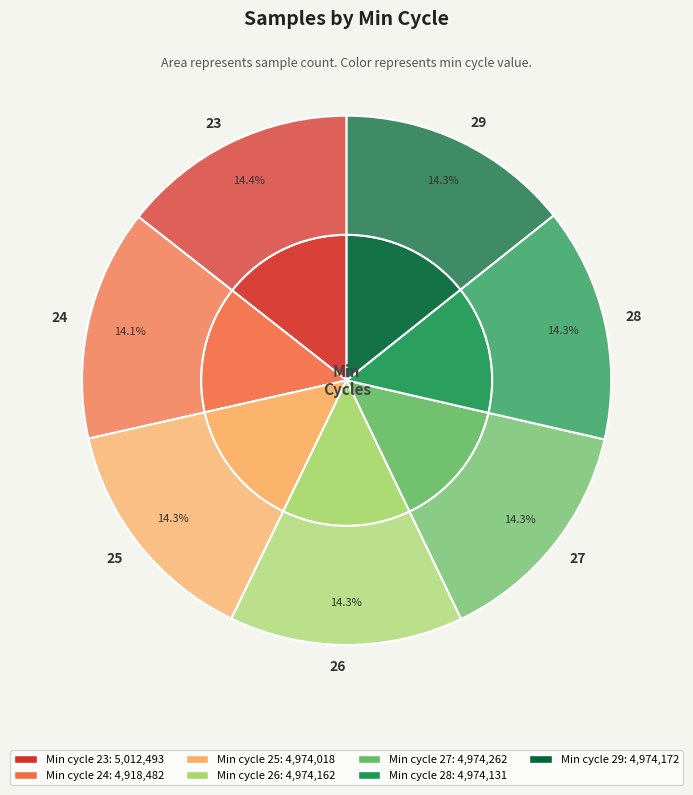

Is there any slice that represents more than half of the pie?

No